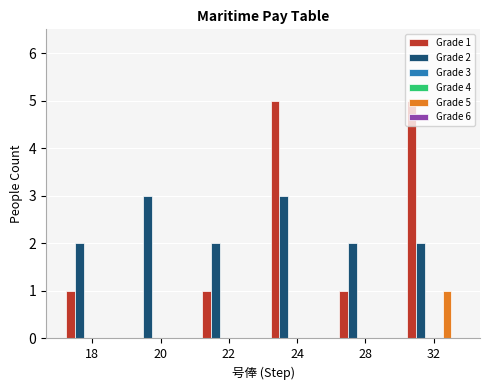

What is the difference between the highest and lowest values at 28?

2